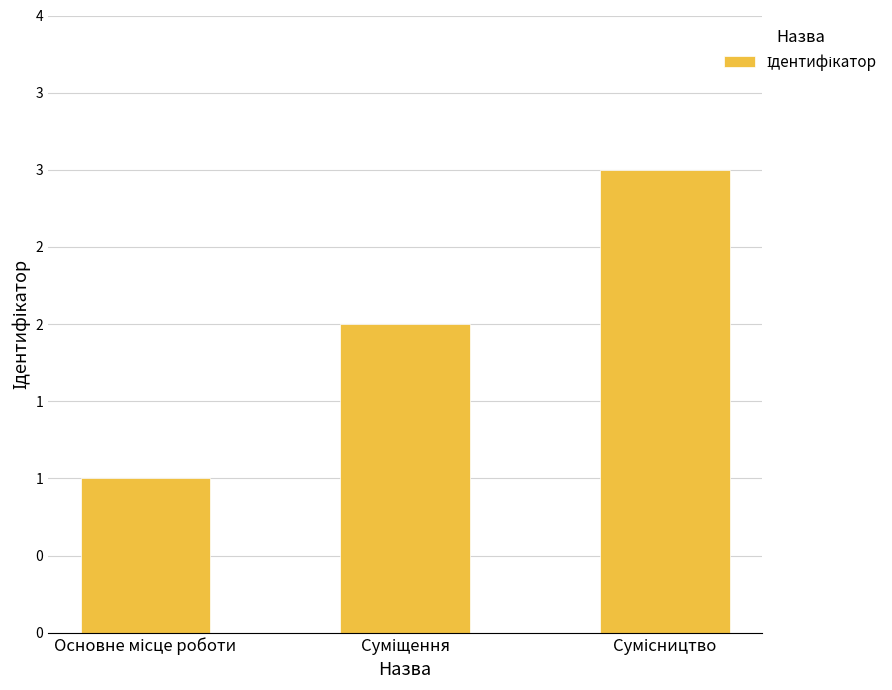

At which category does the chart reach its minimum across all series?

Основне місце роботи